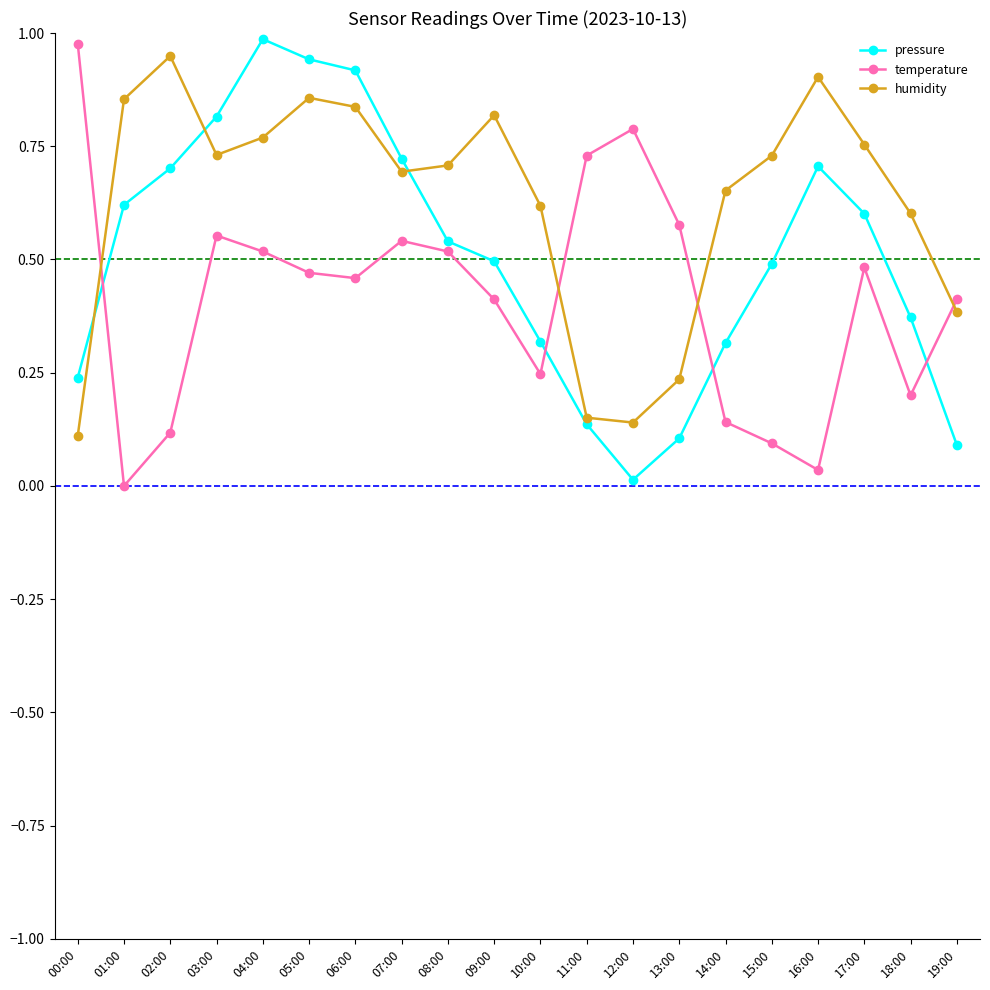

How many intersections are there between temperature and pressure?

4